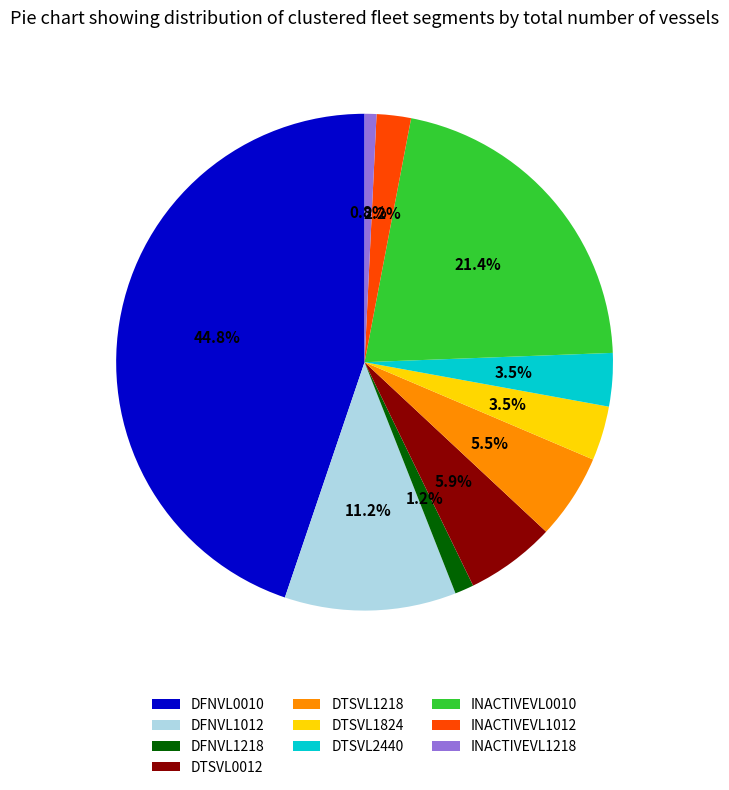

To the nearest percent, what is the difference between the DFNVL1012 and DTSVL1824 slice percentages?

8%